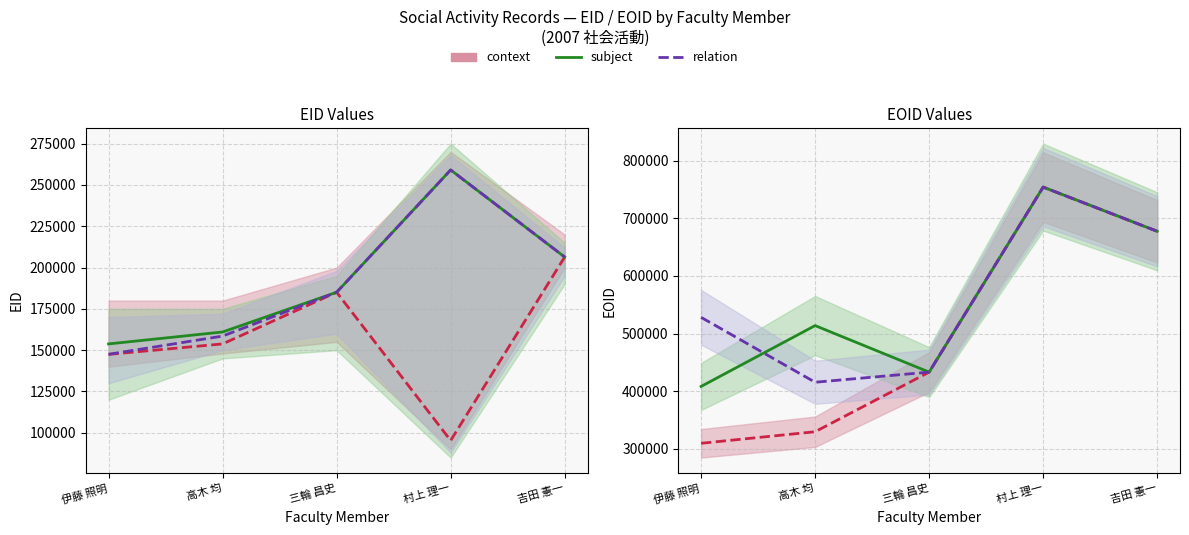

True or false: subject and context intersect in this chart.

False